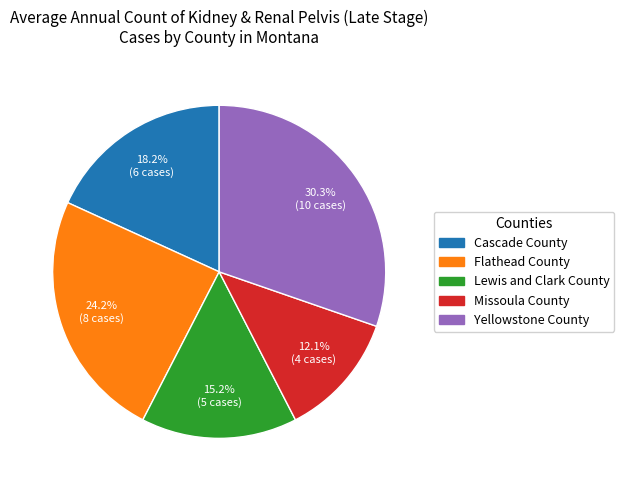

Between Missoula County and Yellowstone County, which is larger?

Yellowstone County